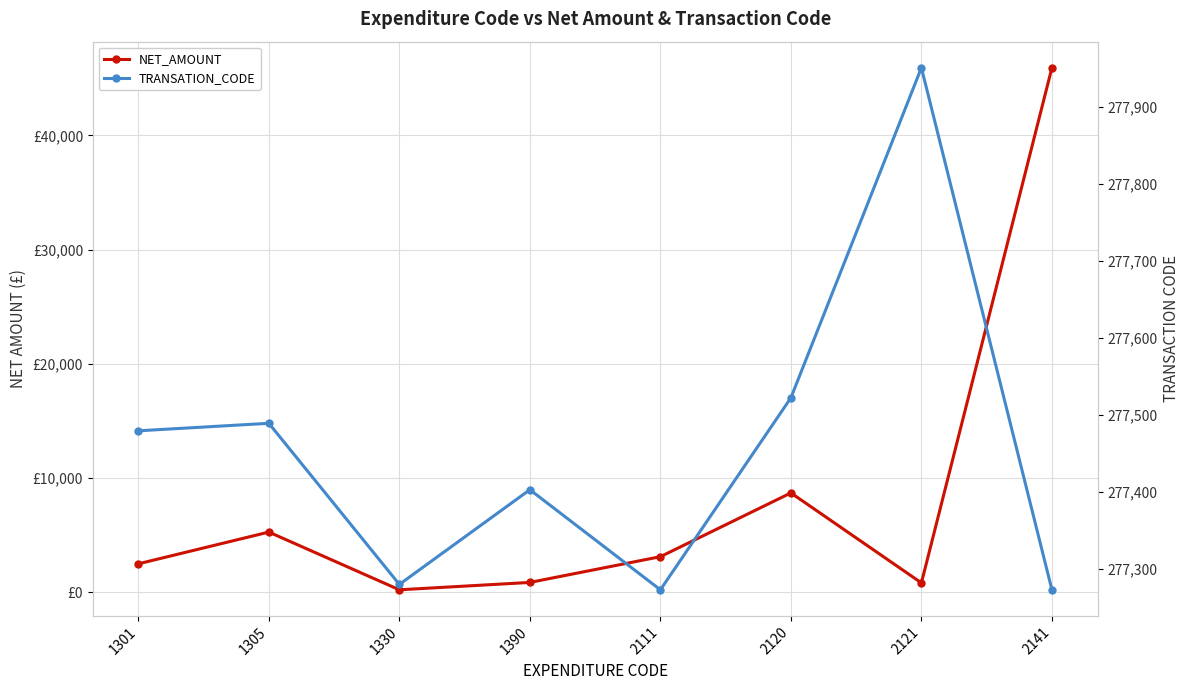

True or false: NET_AMOUNT and TRANSATION_CODE cross at least once.

False